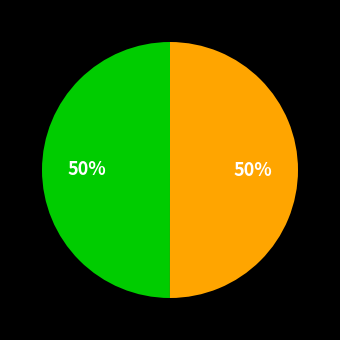

To the nearest percent, what is the average slice percentage?

50%